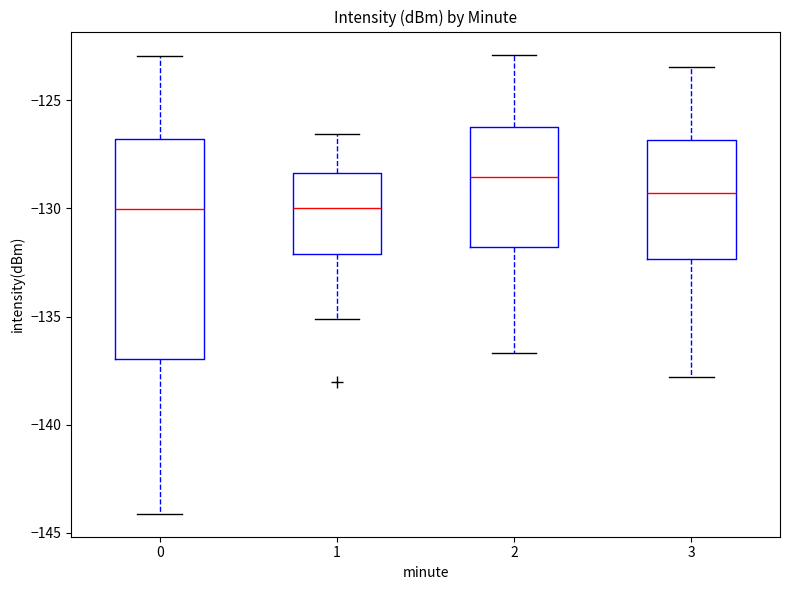

Which box has the highest median line?

2